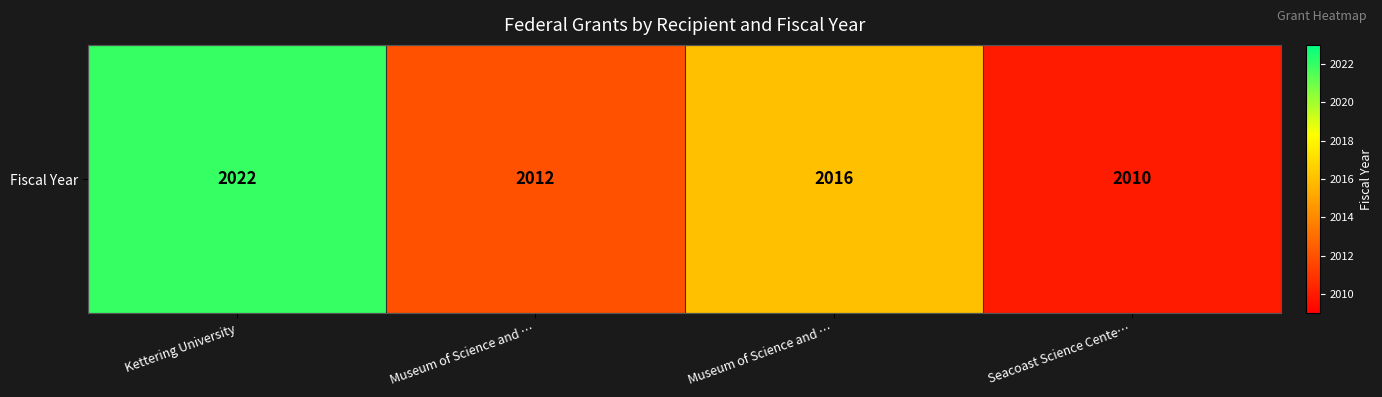

Reading right to left, extract all data points from this chart.

Seacoast Science Cente…=2010	Museum of Science and …=2016	Museum of Science and …=2012	Kettering University=2022